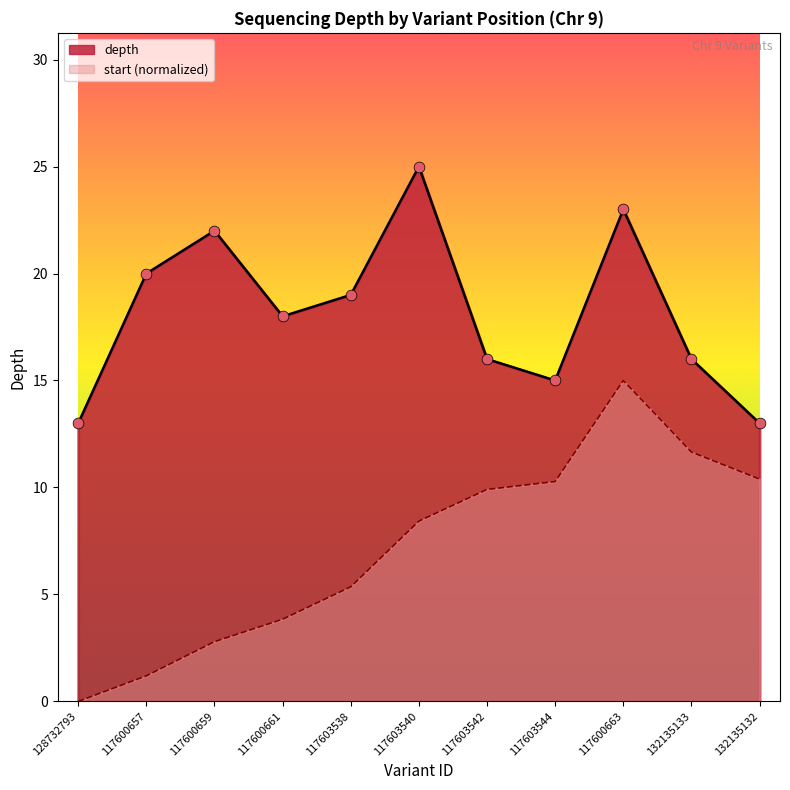

Which series reaches the maximum Y coordinate?

depth